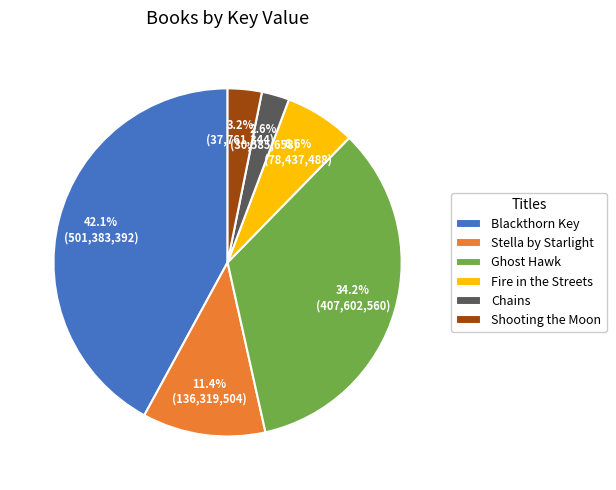

To the nearest percent, what portion does Blackthorn Key represent?

42%